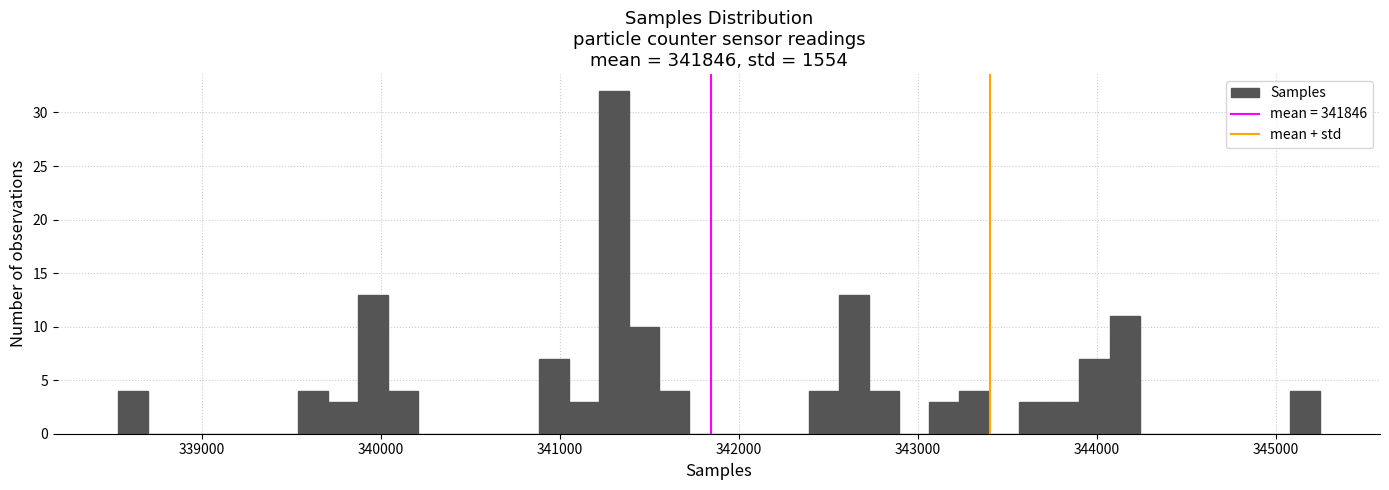

Around what value on the x-axis is the tallest bar? Give the approximate position of its centre, as read against the axis.

341300